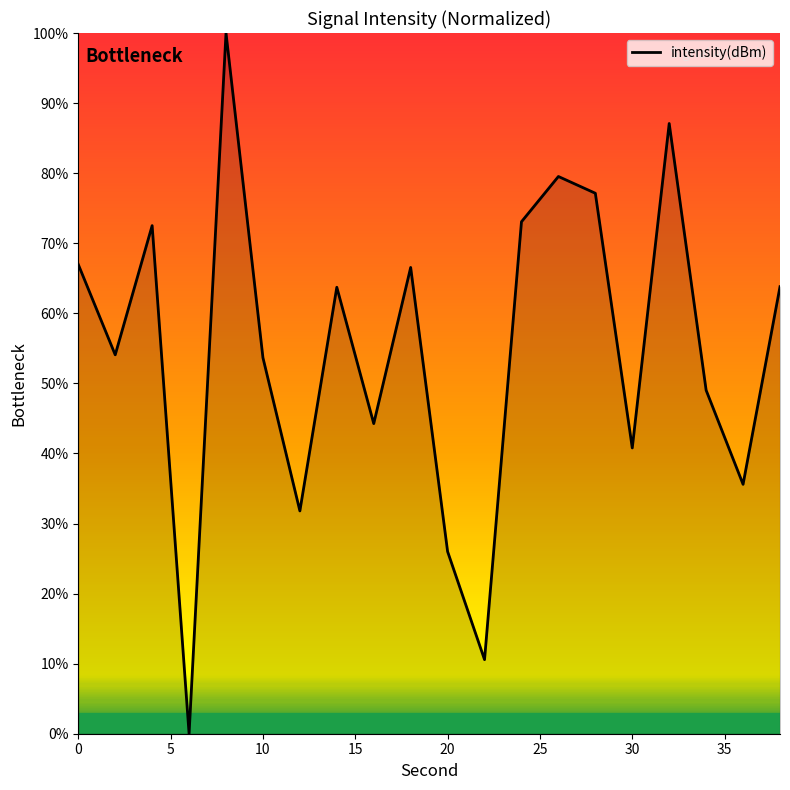

True or false: there are more than 0 points higher than both neighbors.

True